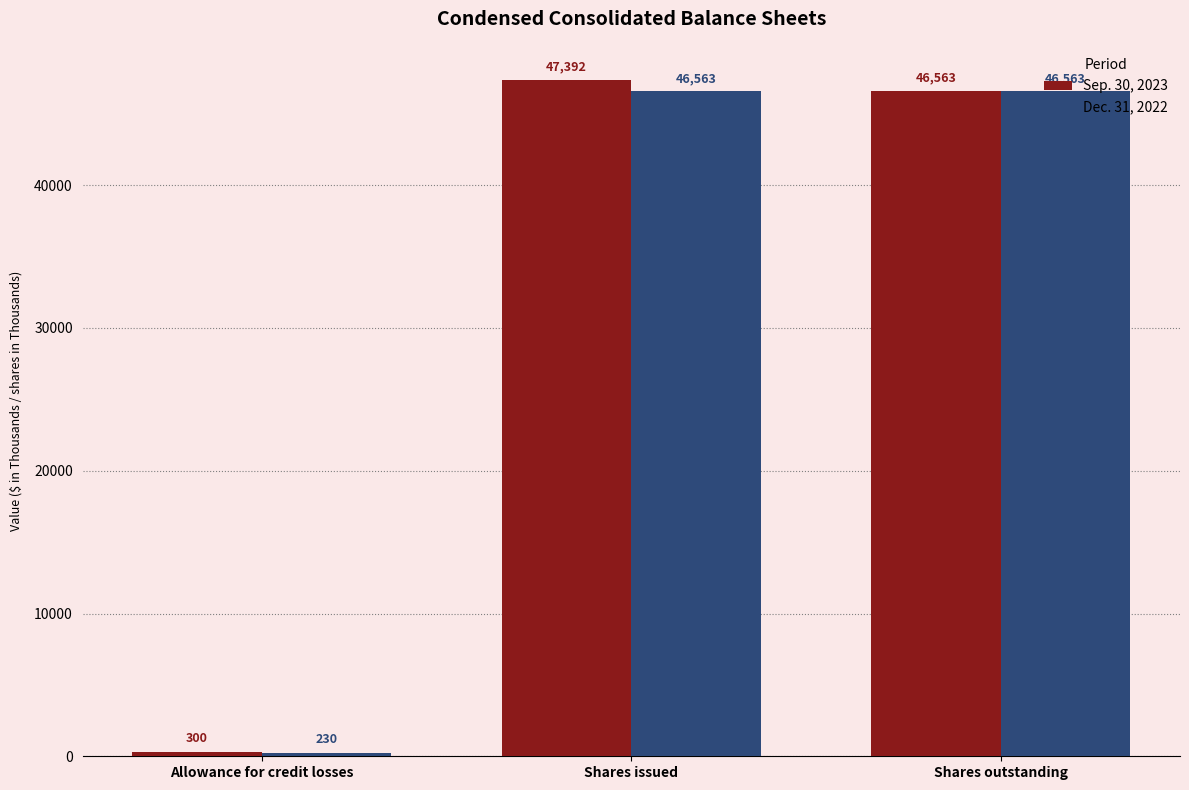

List the series in order of their peak value, highest first.

Sep. 30, 2023, Dec. 31, 2022